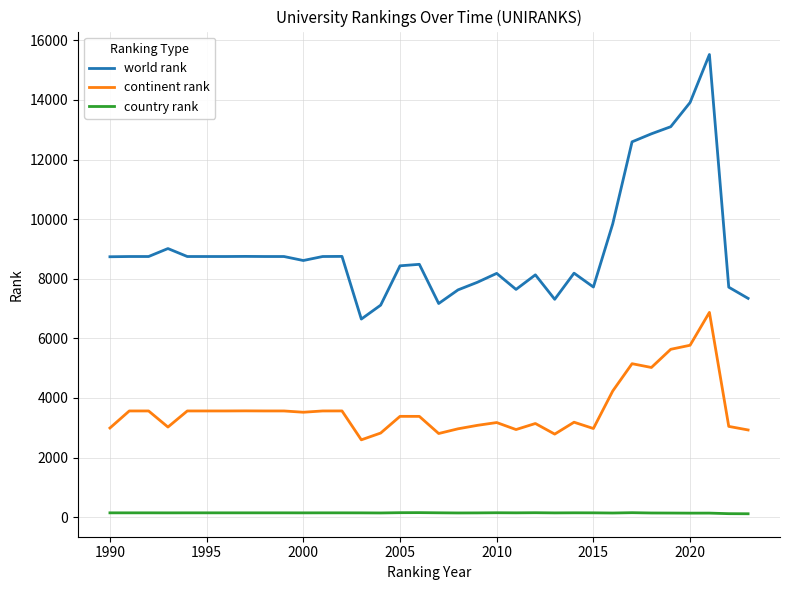

What is the lowest value of the continent rank series?

2593